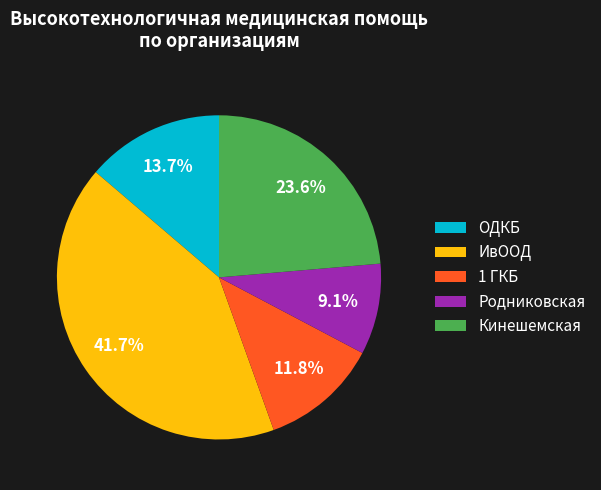

How much of the chart is everything except ОДКБ?

86.3%